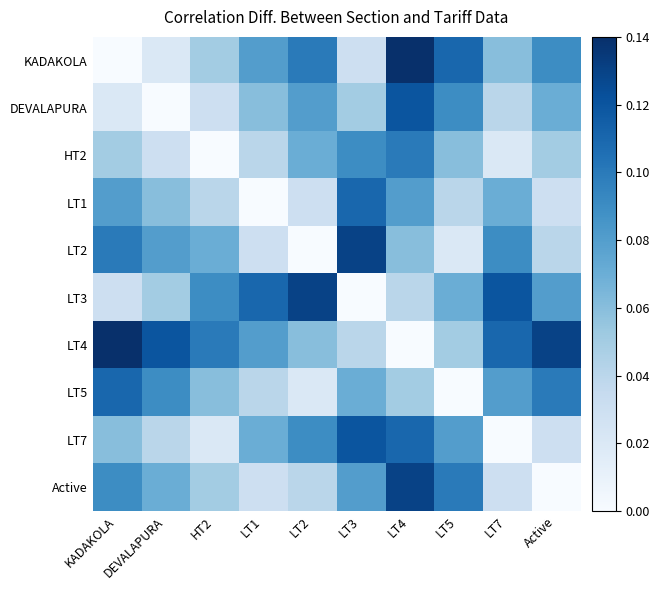

What is the total value across all series at LT1?

0.5